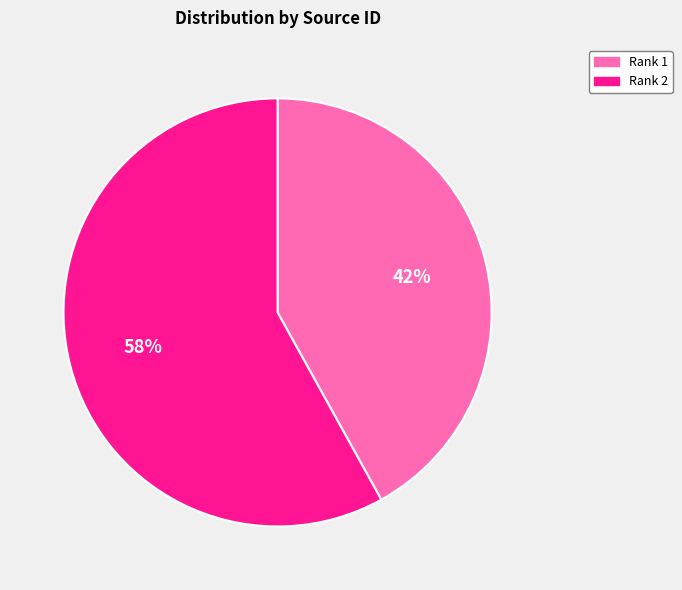

Does any single category account for the majority?

Yes